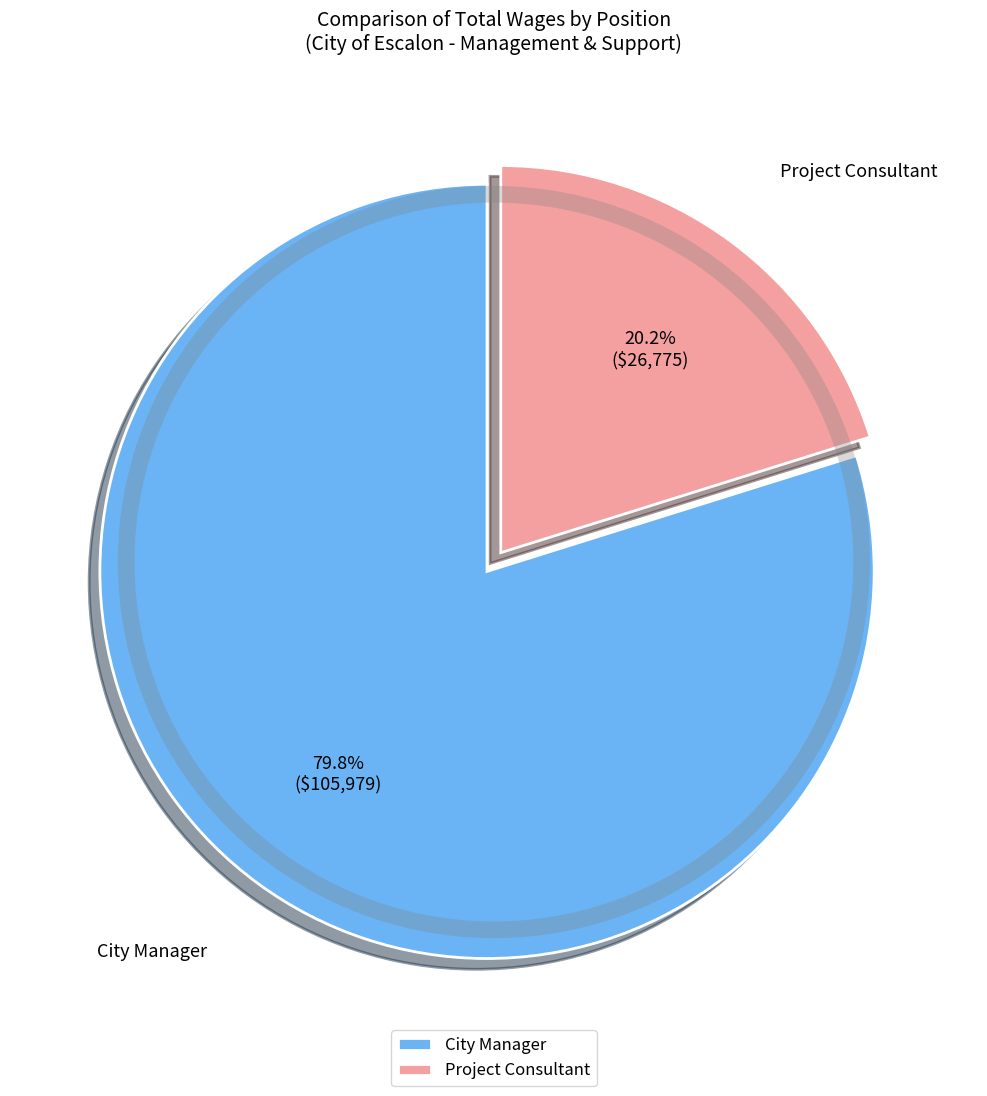

To the nearest percent, what is the difference between the Project Consultant and City Manager slice percentages?

60%